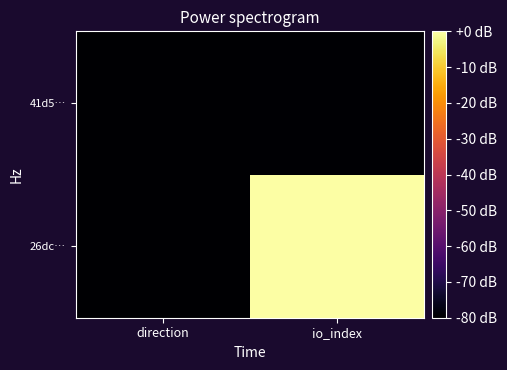

Rank the series by their average value, from highest to lowest.

26dc…, 41d5…